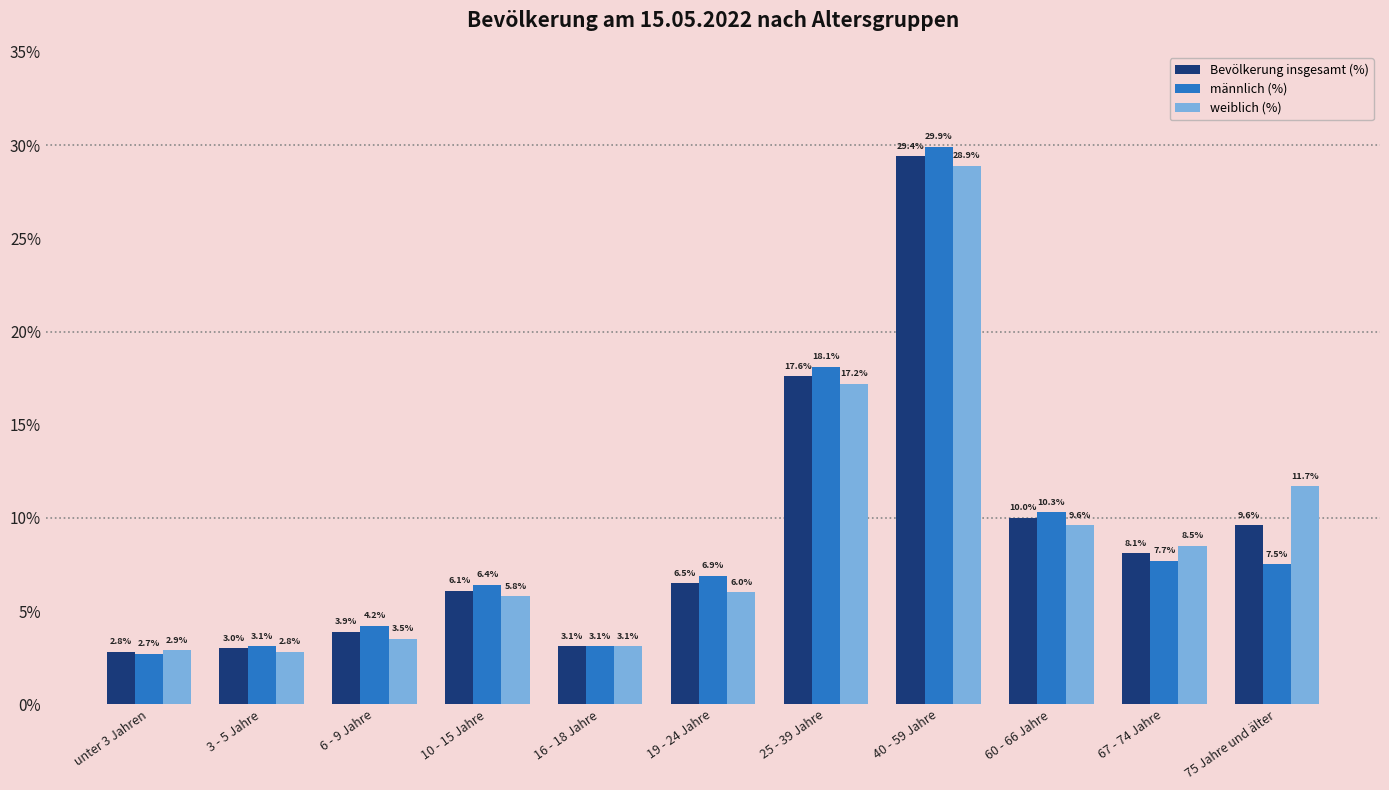

How many categories are shown in the chart?

11